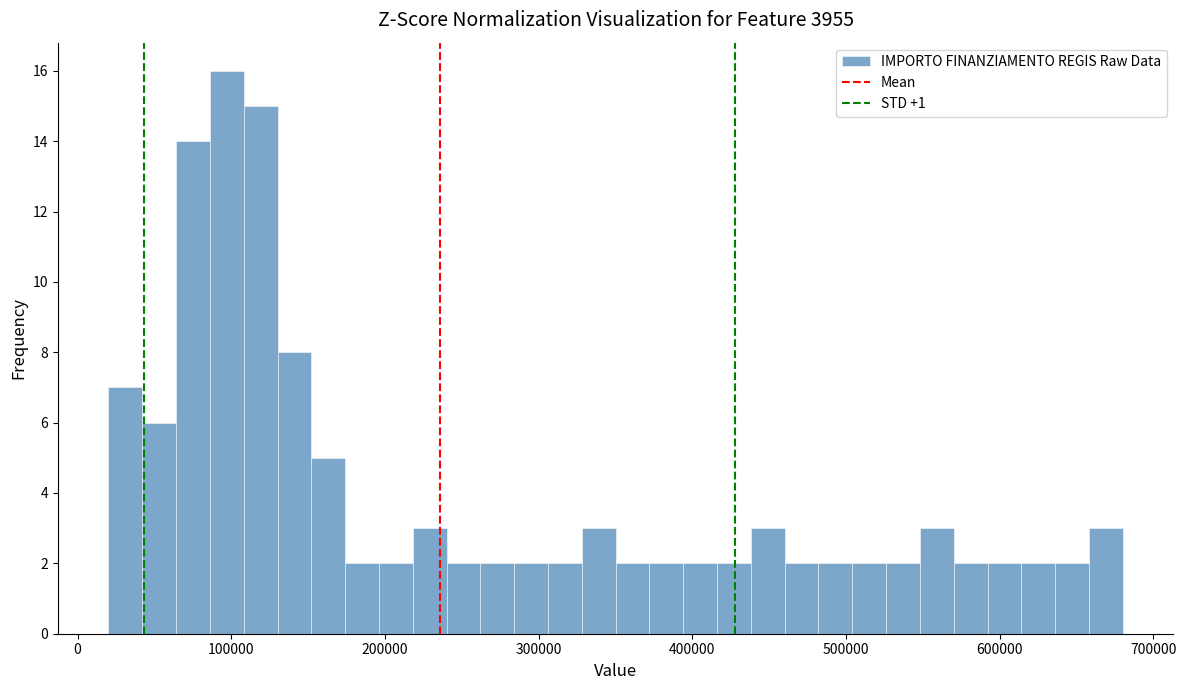

Read against the x-axis, roughly where is the centre of the tallest bar?

100000